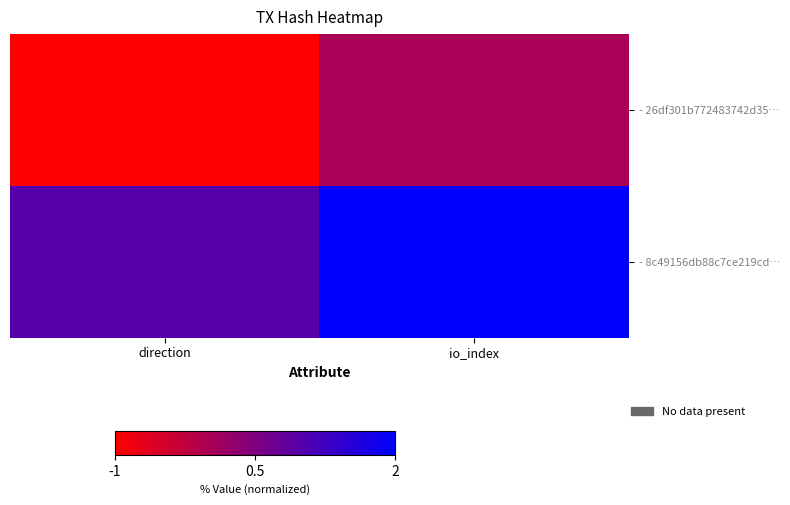

Which series has the widest spread of values?

- 26df301b772483742d35…